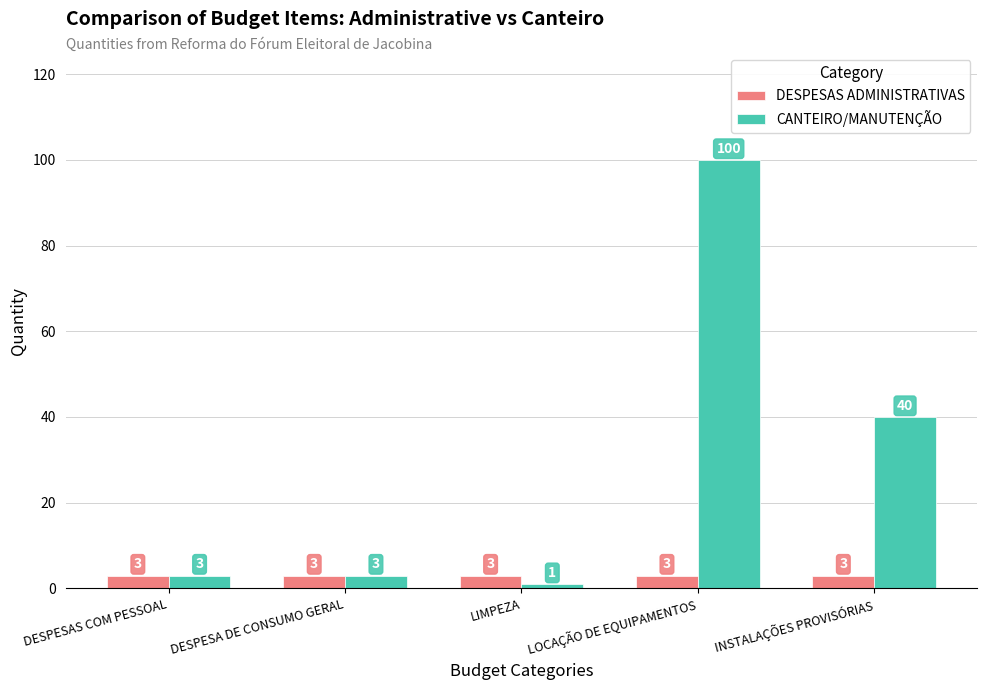

Reading left to right, what are all the values shown in this chart?

DESPESAS ADMINISTRATIVAS: DESPESAS COM PESSOAL=3	DESPESA DE CONSUMO GERAL=3	LIMPEZA=3	LOCAÇÃO DE EQUIPAMENTOS=3	INSTALAÇÕES PROVISÓRIAS=3
CANTEIRO/MANUTENÇÃO: DESPESAS COM PESSOAL=3	DESPESA DE CONSUMO GERAL=3	LIMPEZA=1	LOCAÇÃO DE EQUIPAMENTOS=100	INSTALAÇÕES PROVISÓRIAS=40